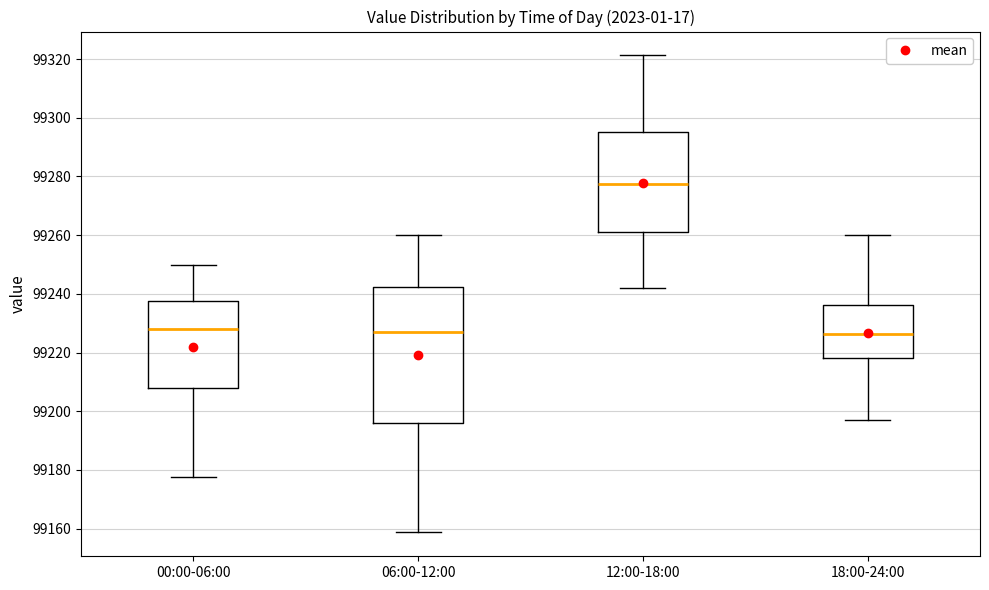

Reading left to right, transcribe this box plot: for each box, give where its median line is, the range the box spans, and where its two whiskers end, as read against the y-axis. The values are not printed on the chart, so give them approximately, as read against the axis.

00:00-06:00: median 99228, box 99208 to 99238, whiskers 99178 to 99250
06:00-12:00: median 99228, box 99196 to 99242, whiskers 99158 to 99260
12:00-18:00: median 99278, box 99262 to 99296, whiskers 99242 to 99322
18:00-24:00: median 99226, box 99218 to 99236, whiskers 99198 to 99260